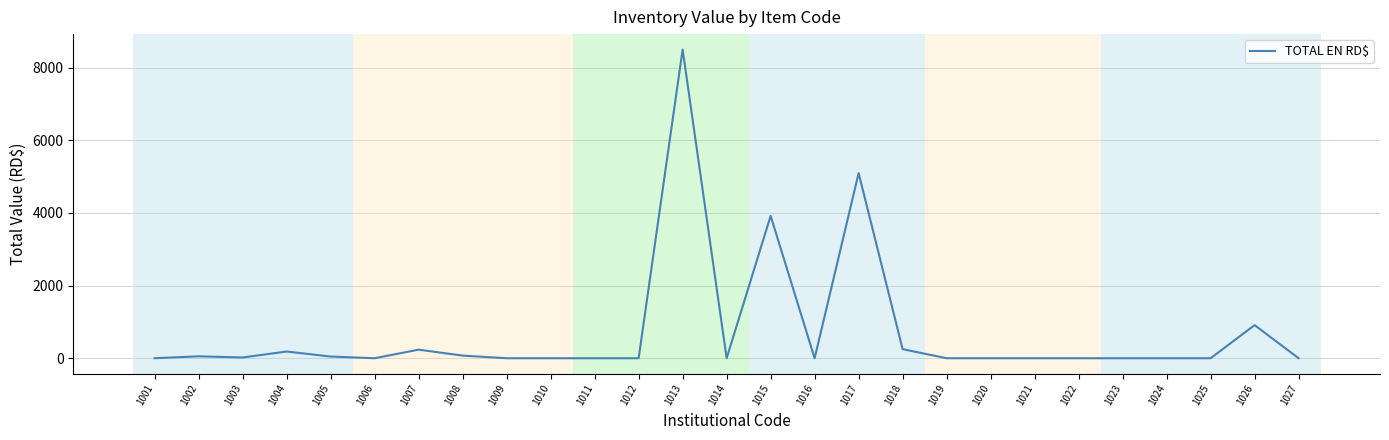

How many lines are shown in the chart?

1